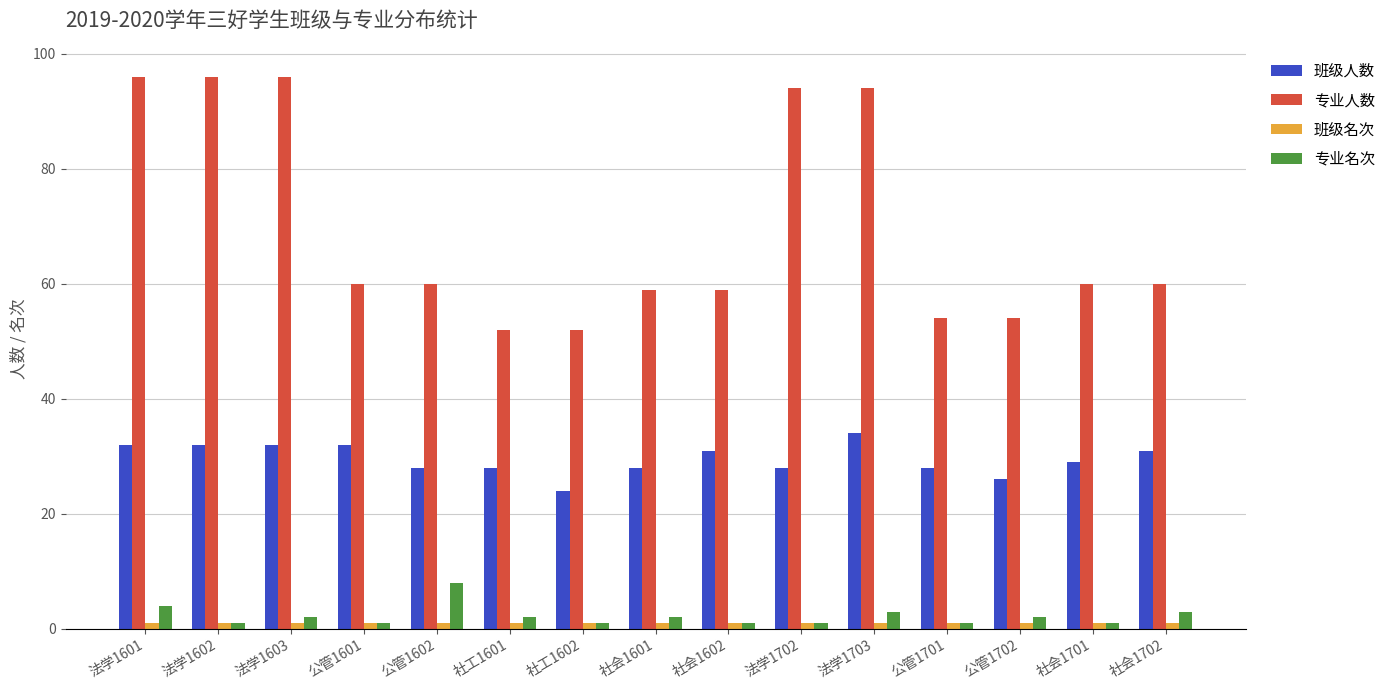

What is the label of the 14th bar from the right?

法学1602